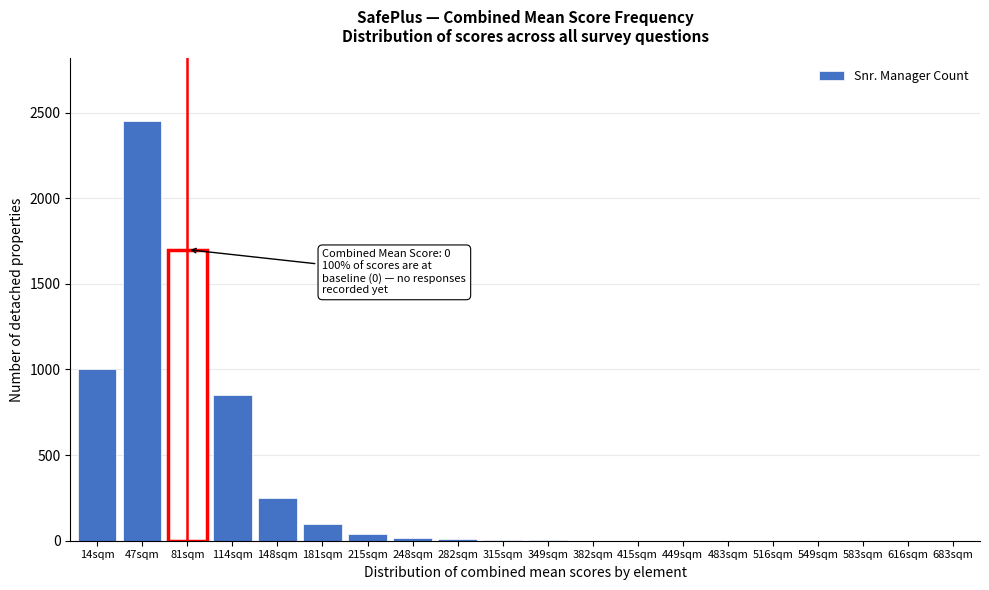

True or false: the data shows 4 at 315sqm.

True